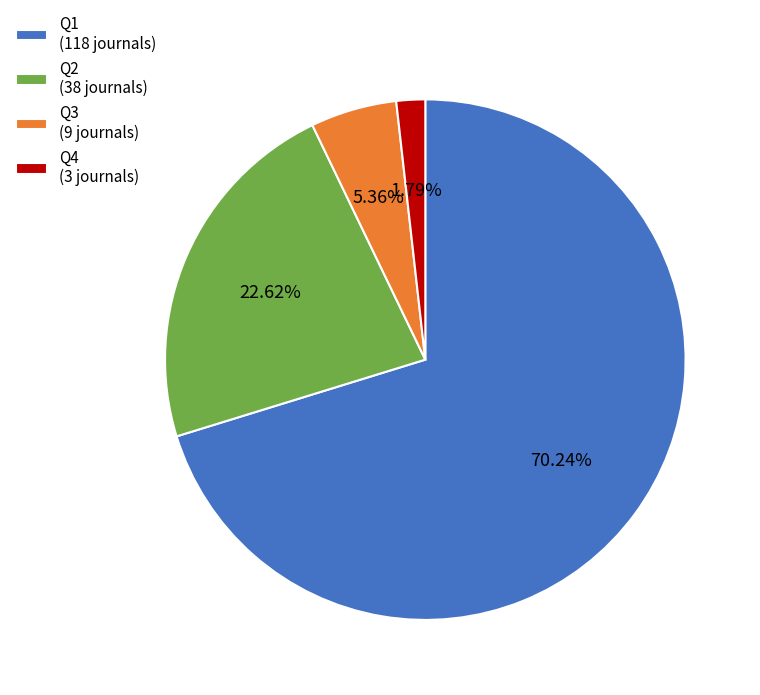

True or false: Q1 accounts for 76% of the total.

False